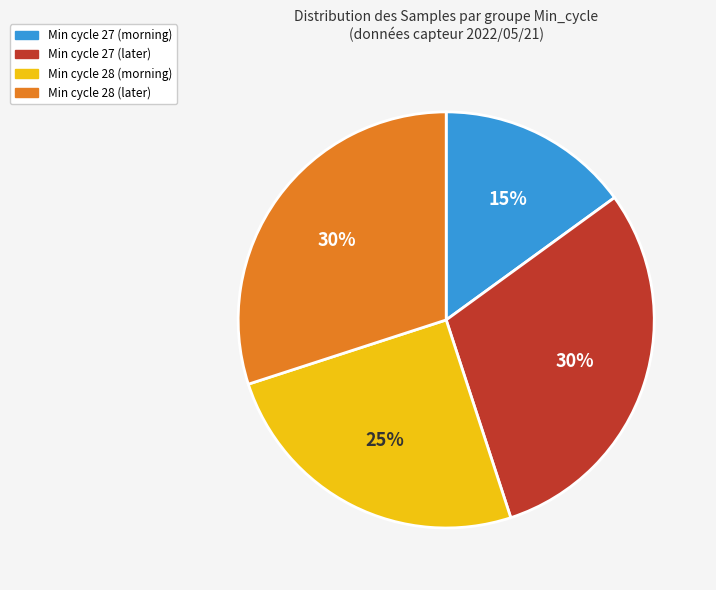

Is there a majority slice in this chart?

No